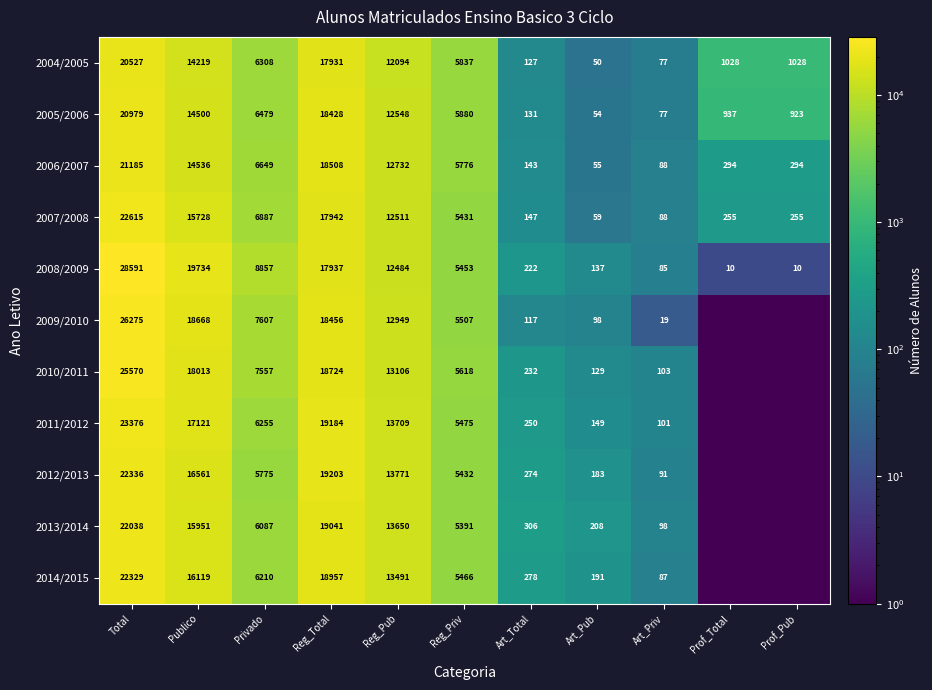

The 2006/2007 series shows 179.5 at Prof_Total. True or false?

False